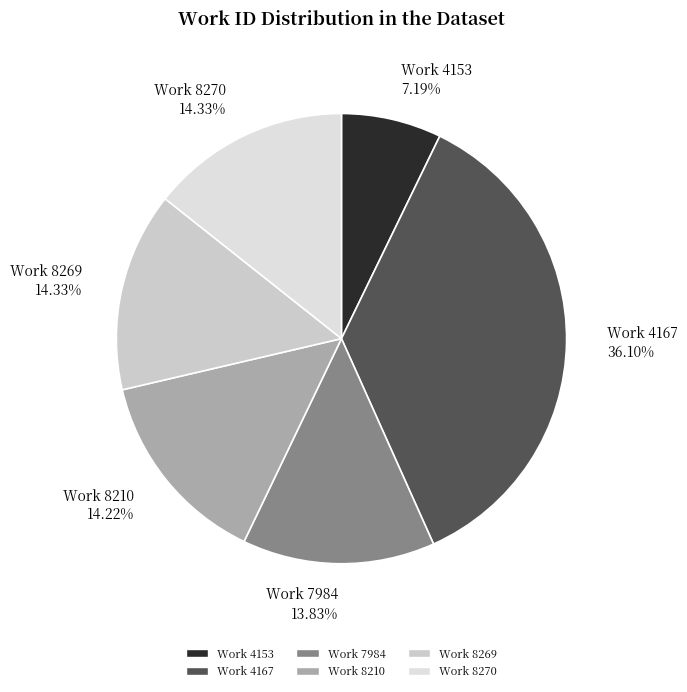

What is the largest slice in the pie chart?

Work 4167 36.10%